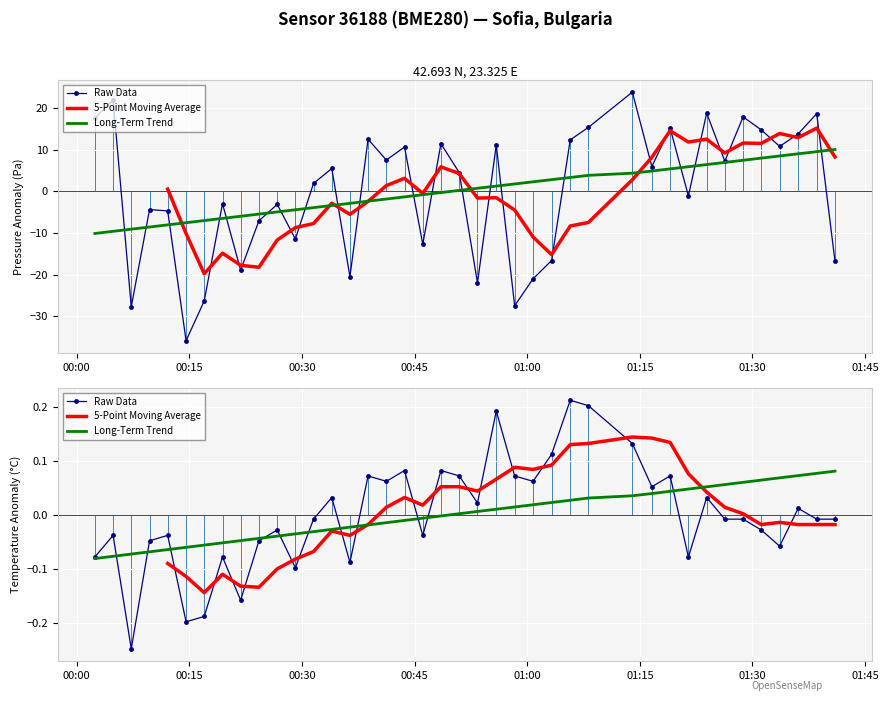

Which series has the largest total across all categories?

Raw Data